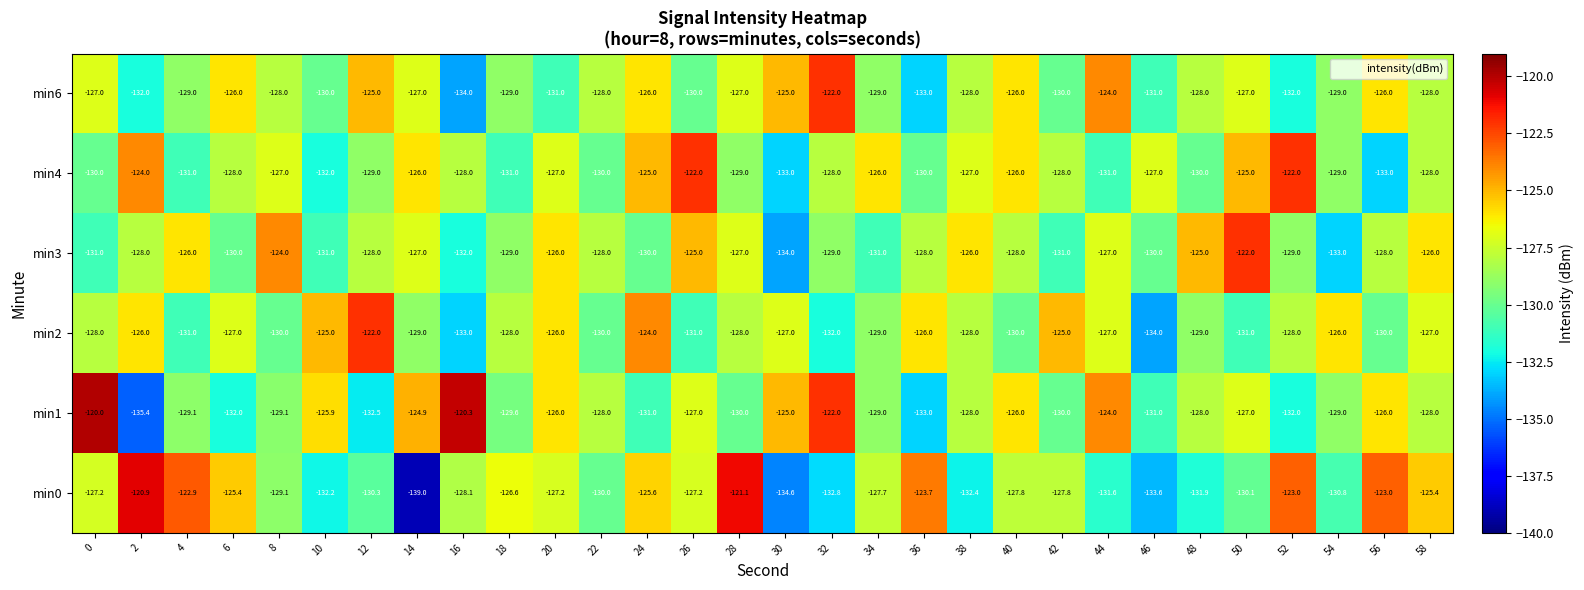

Which series has the largest range (max minus min)?

min0